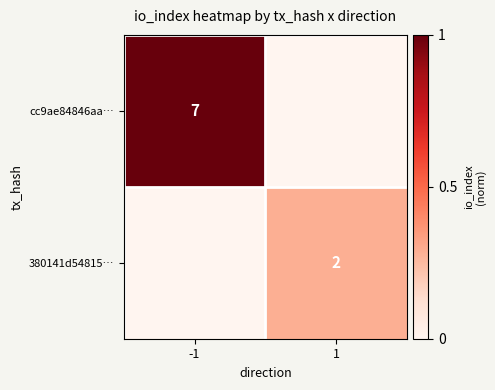

True or false: cc9ae84846aa… has a value of 7 at -1.

True